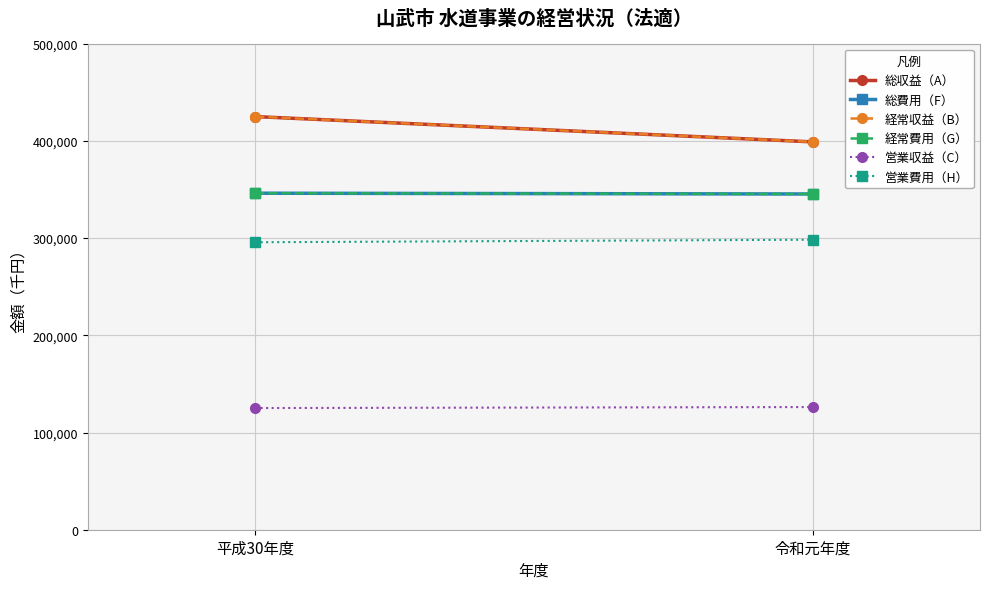

Reading right to left, list all the values displayed in this chart.

総収益（A）: 令和元年度=398983	平成30年度=425020
総費用（F）: 令和元年度=345380	平成30年度=346189
経常収益（B）: 令和元年度=398983	平成30年度=425020
経常費用（G）: 令和元年度=345380	平成30年度=346189
営業収益（C）: 令和元年度=126199	平成30年度=125167
営業費用（H）: 令和元年度=298360	平成30年度=295734